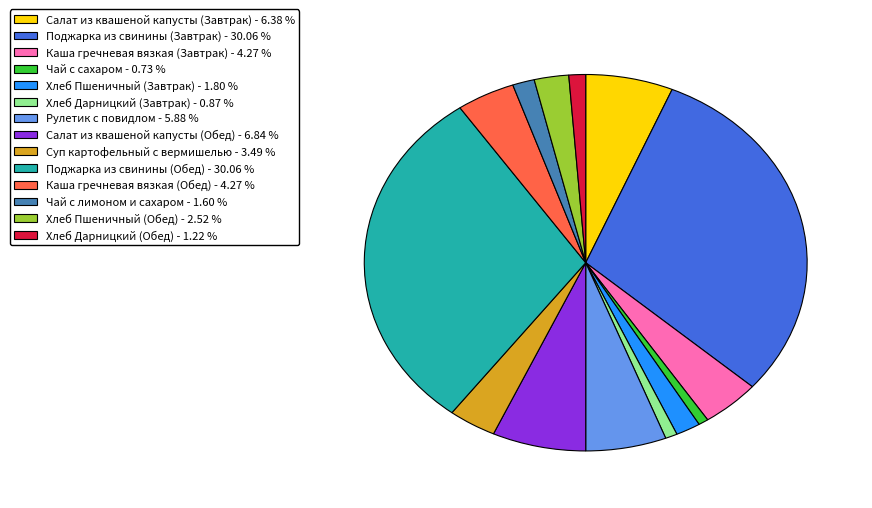

Is it true that Поджарка из свинины (Завтрак) is 30% of the pie?

True